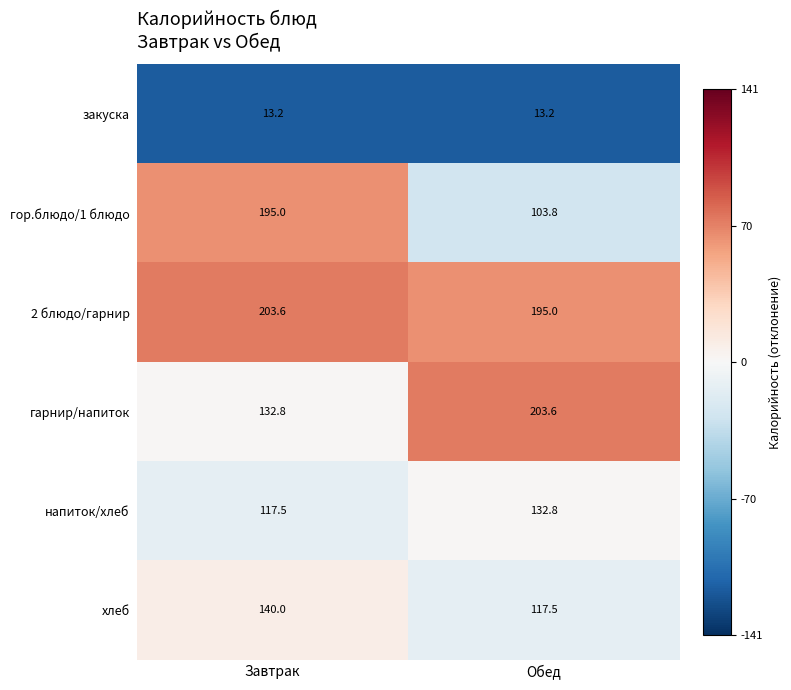

What is the difference between the 2 блюдо/гарнир values at Завтрак and Обед?

8.6